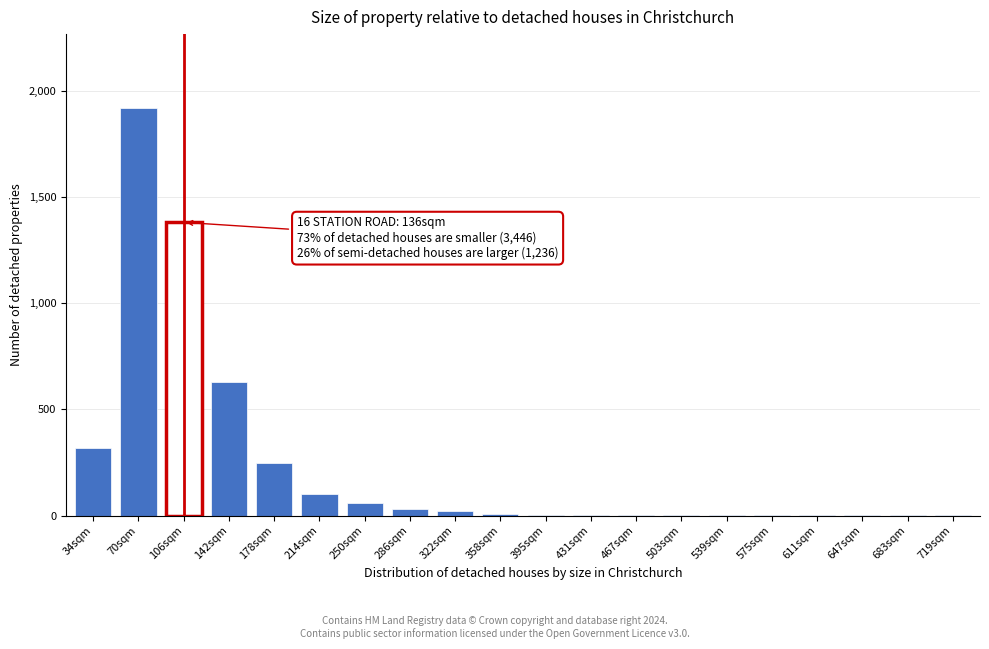

Which has a higher value, 34sqm or 250sqm?

34sqm